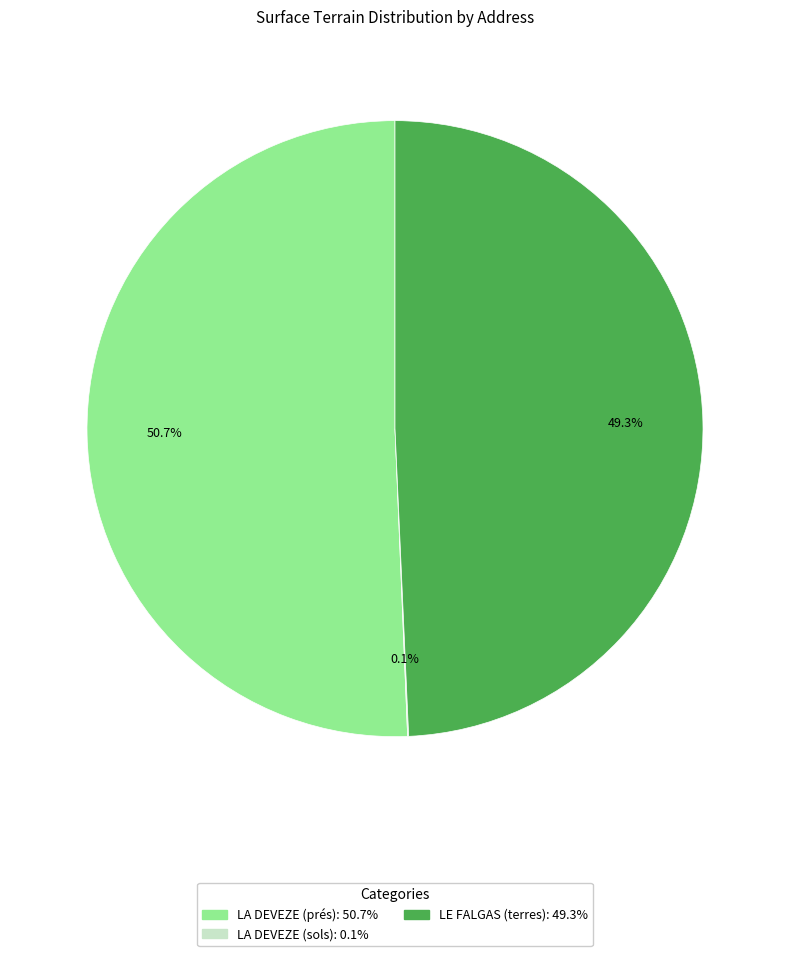

What is the largest slice in the pie chart?

LA DEVEZE (prés)